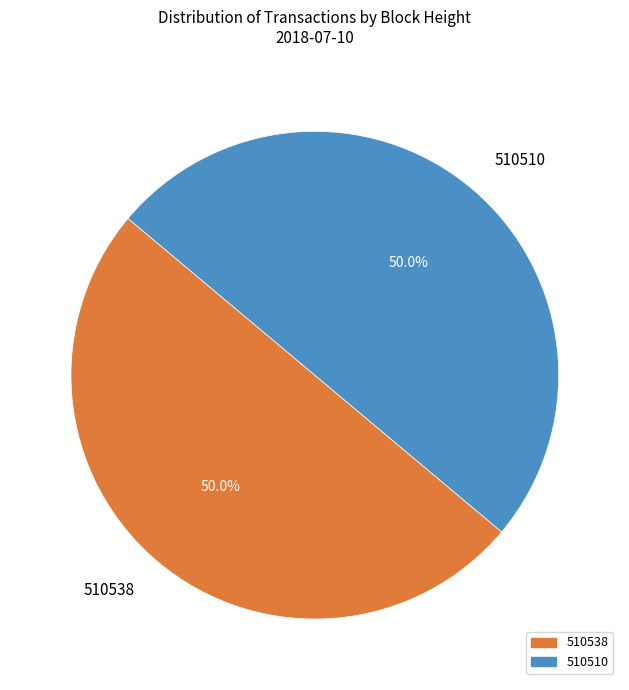

Approximately how many times larger is the value at 510510 compared to 510538?

1.0